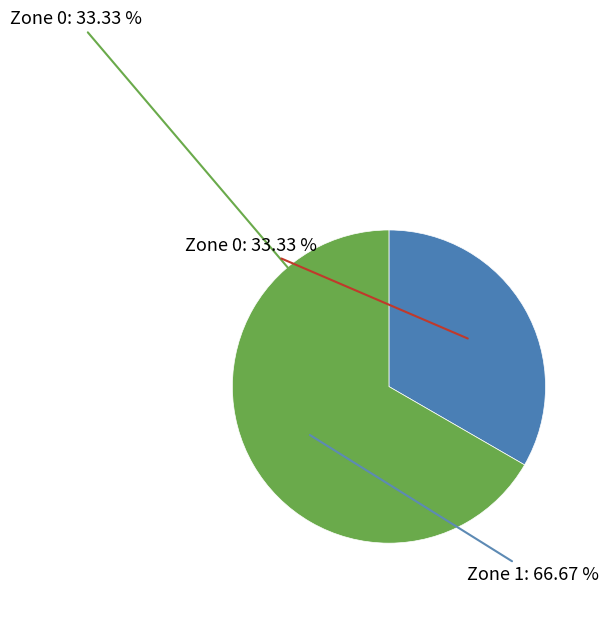

How many slices are in this pie chart?

2